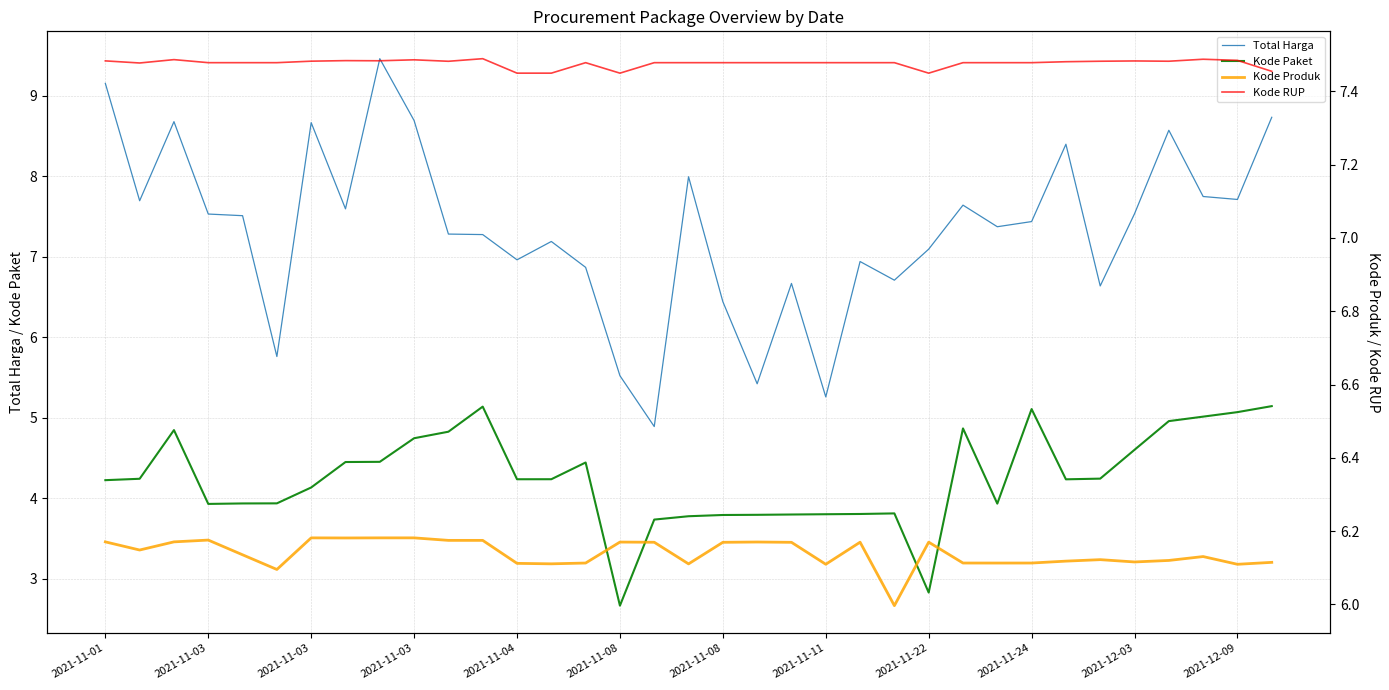

True or false: Kode Produk has a value of 6.1 at 17.

True